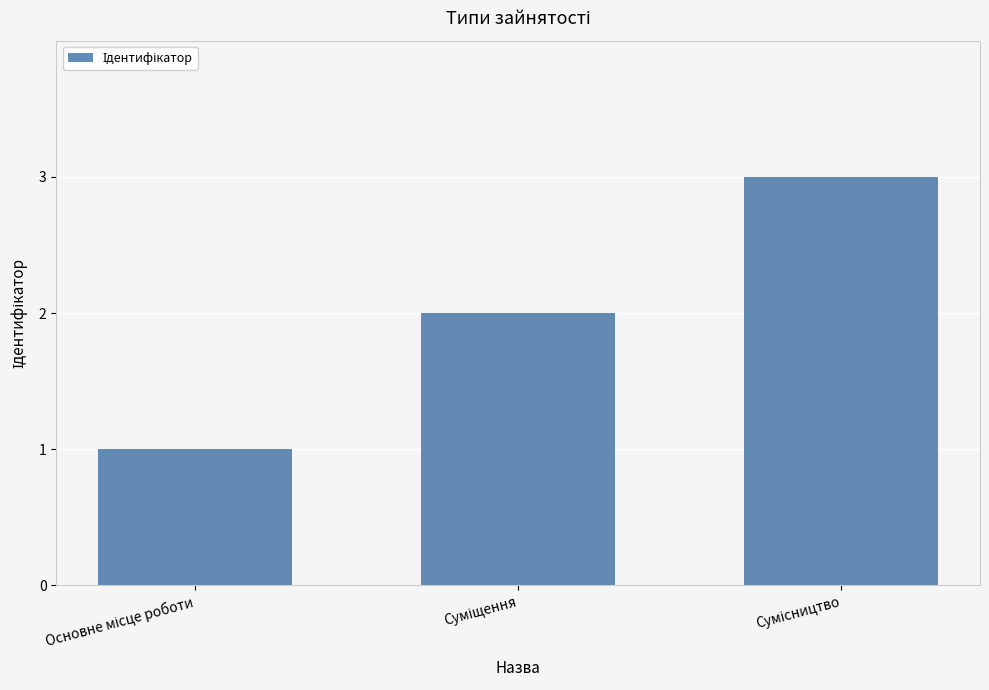

What is the greatest value displayed?

3